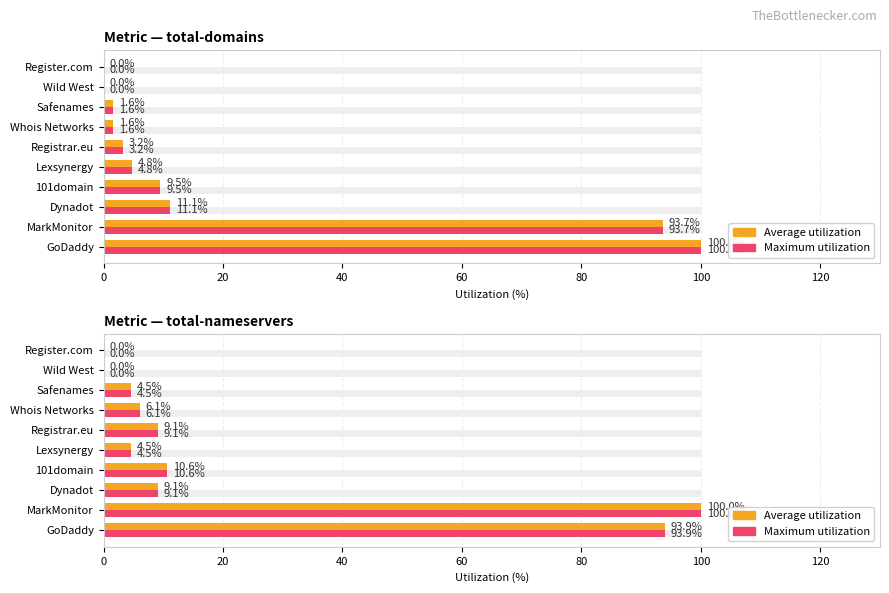

Which series has the largest range (max minus min)?

Average utilization